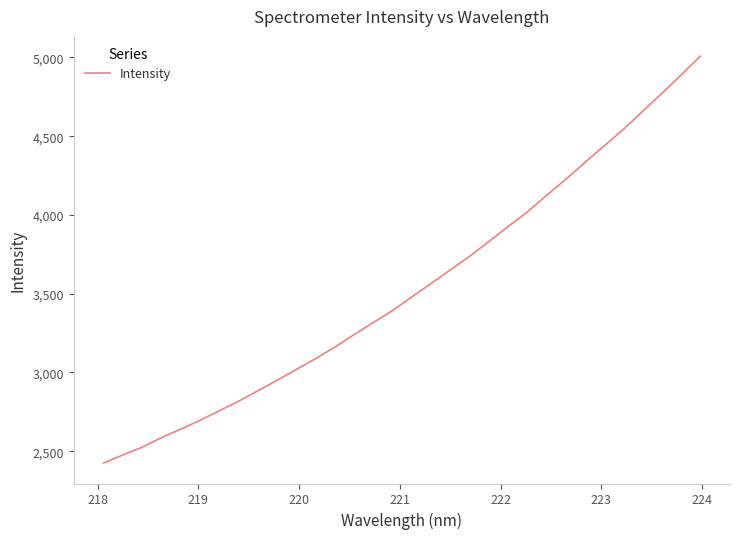

What is the maximum value shown in the chart?

5007.5